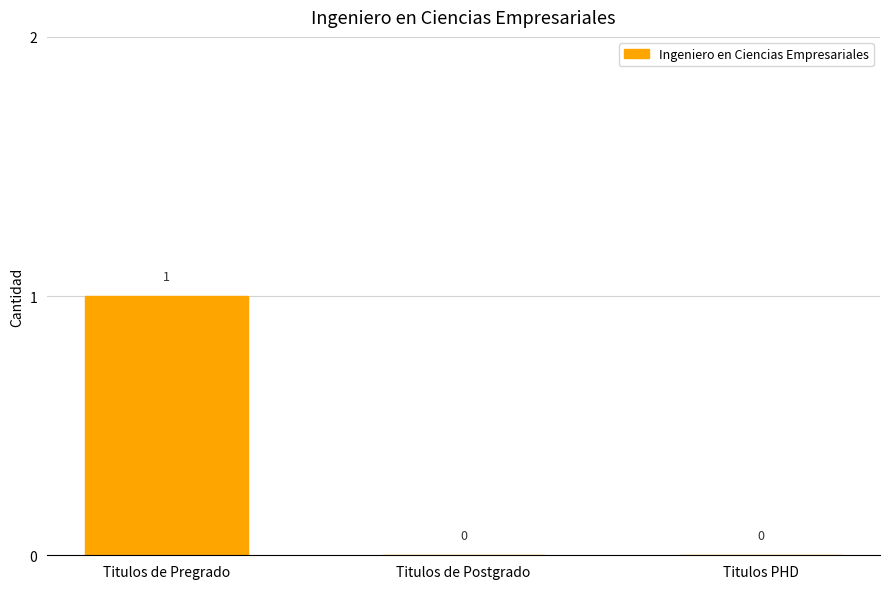

How many values are between 0 and 1?

3